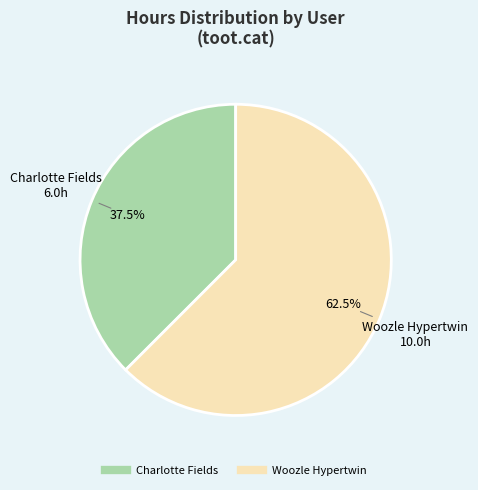

Does Woozle Hypertwin account for over 50% of the chart?

Yes